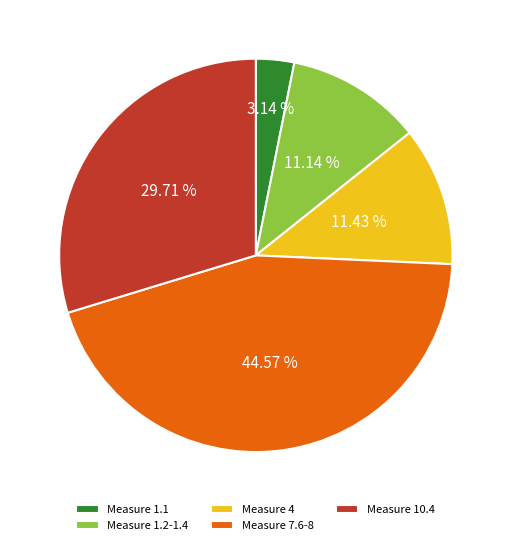

Is the sum of Measure 1.2-1.4 and Measure 1.1 greater than half?

No